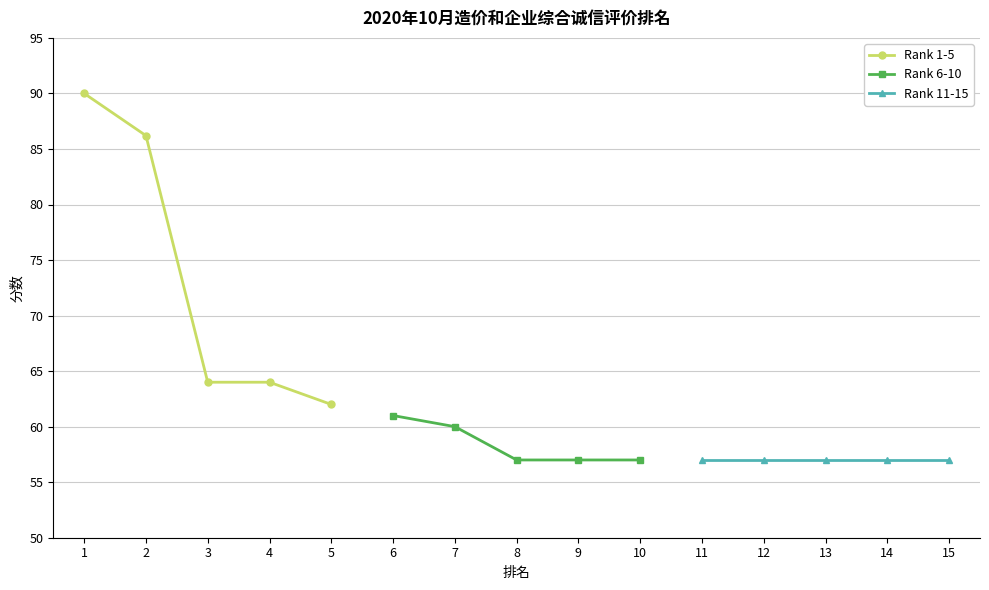

The value of Rank 1-5 at 1 is 121.0. True or false?

False